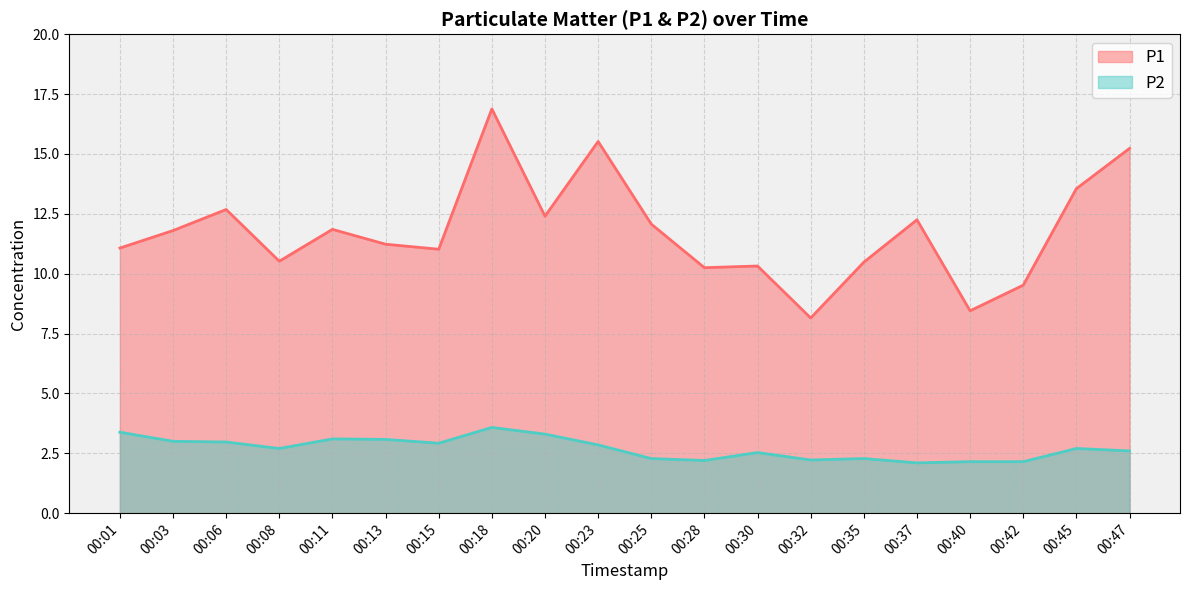

At which category does the chart reach its minimum across all series?

00:37